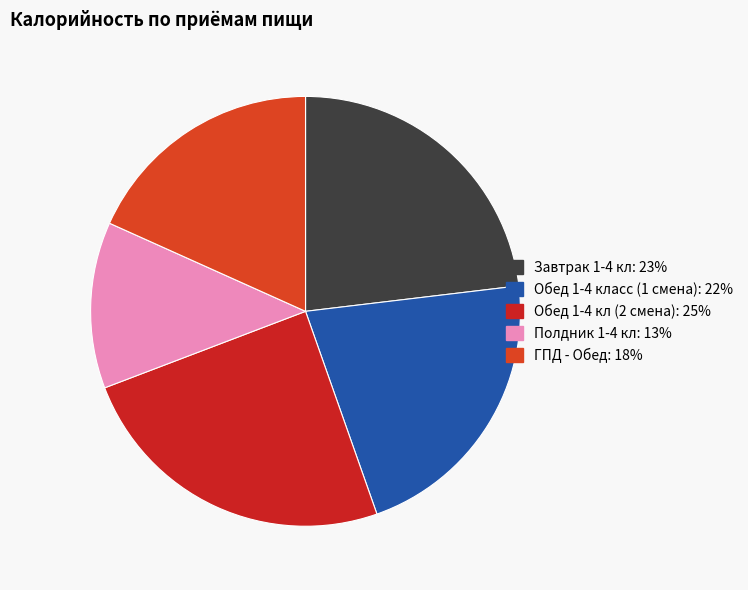

Is there a majority slice in this chart?

No